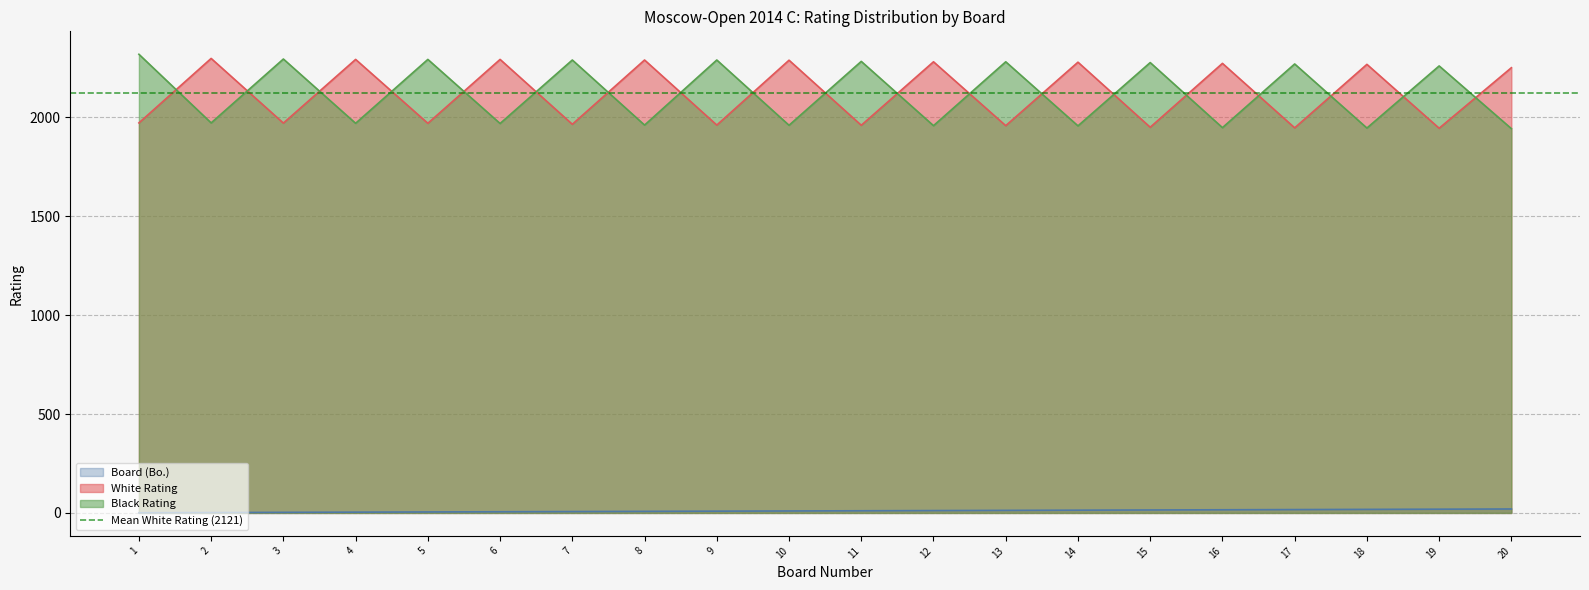

Between 15 and 17, which series saw the biggest shift?

Black Rating